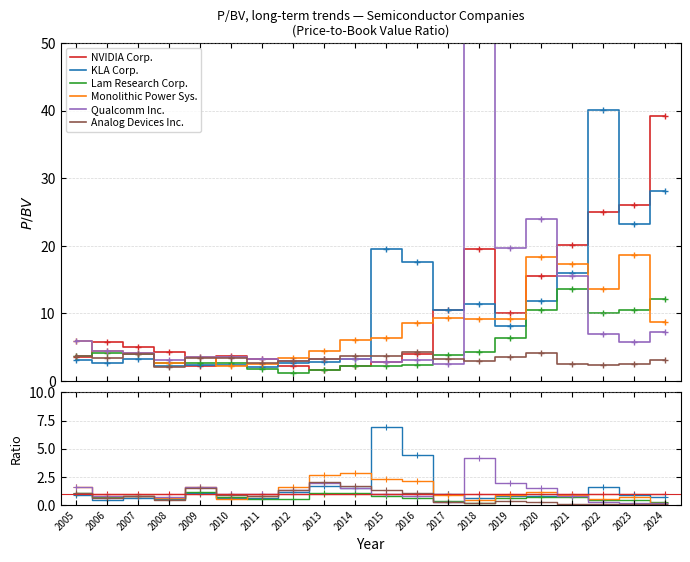

How many times do Qualcomm Inc. and NVIDIA Corp. cross each other?

7